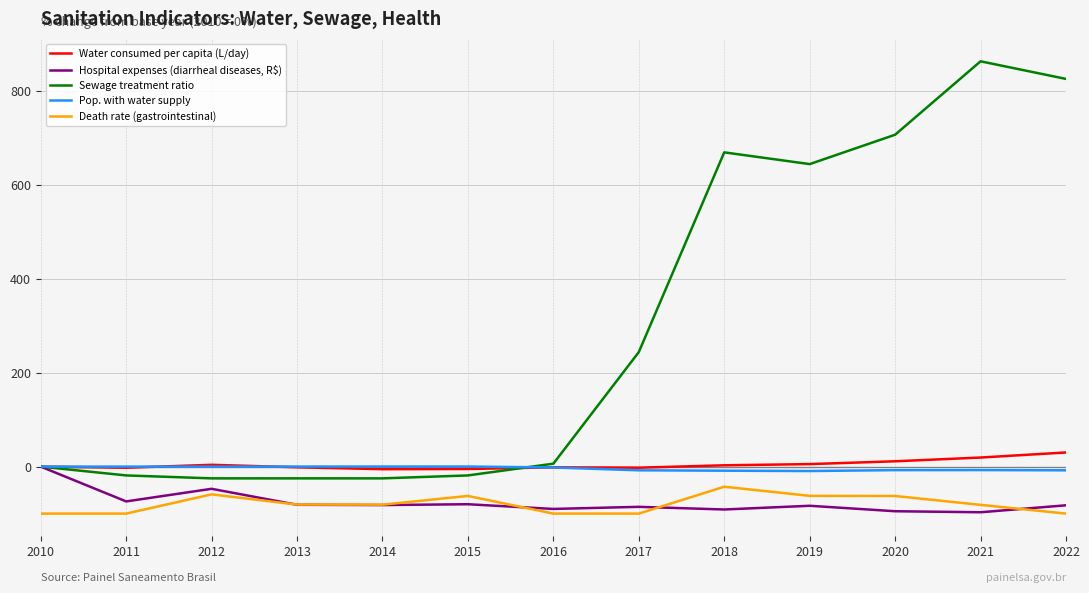

What are all the series names shown in the legend?

Water consumed per capita (L/day), Hospital expenses (diarrheal diseases, R$), Sewage treatment ratio, Pop. with water supply, Death rate (gastrointestinal)